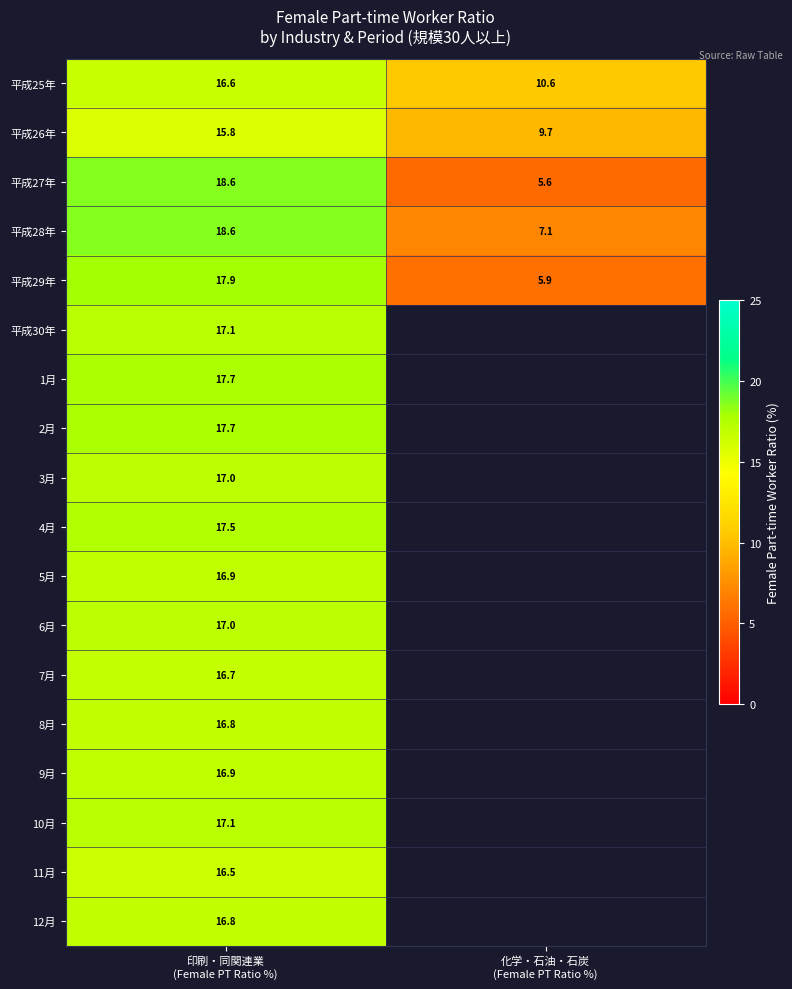

What is the sum of all 平成26年 values?

25.5